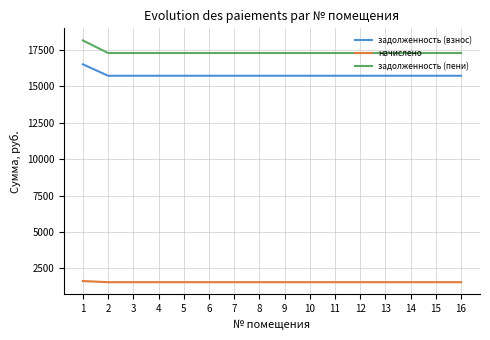

What is the smallest value displayed?

1560.0